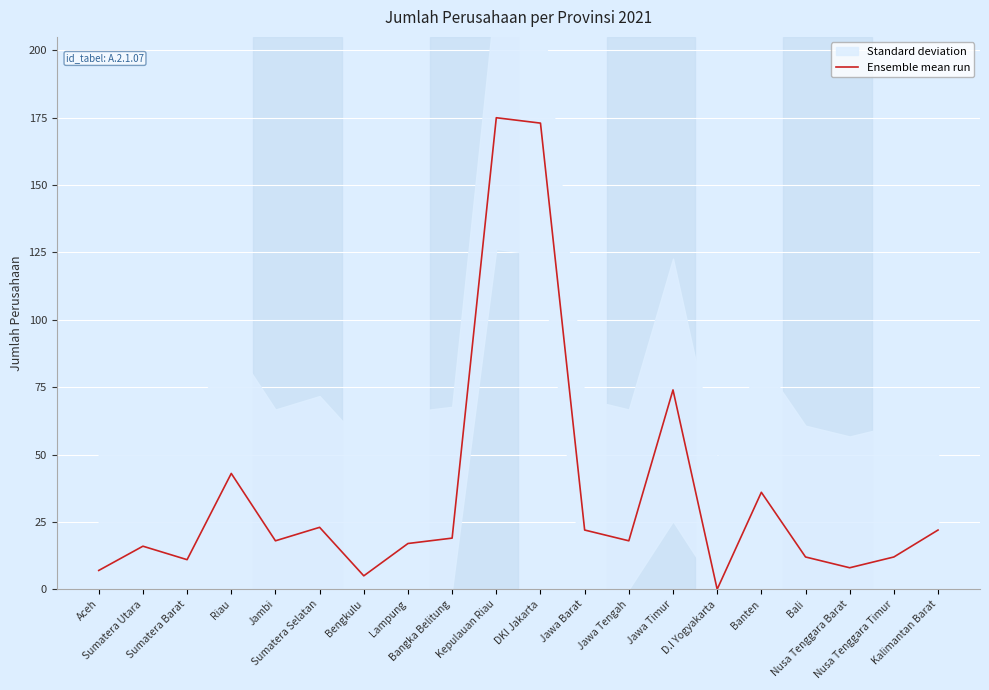

True or false: there are more than 0 points higher than both neighbors.

True